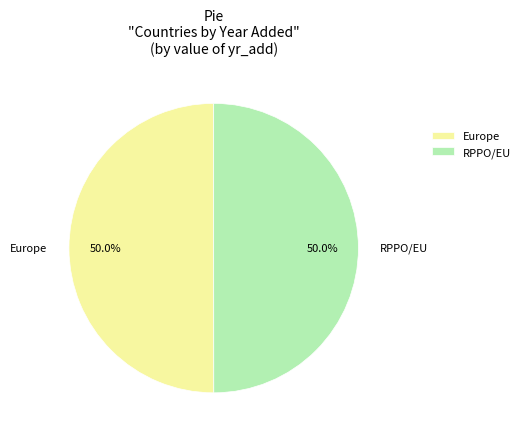

To the nearest percent, what is the combined percentage of Europe and RPPO/EU?

100%